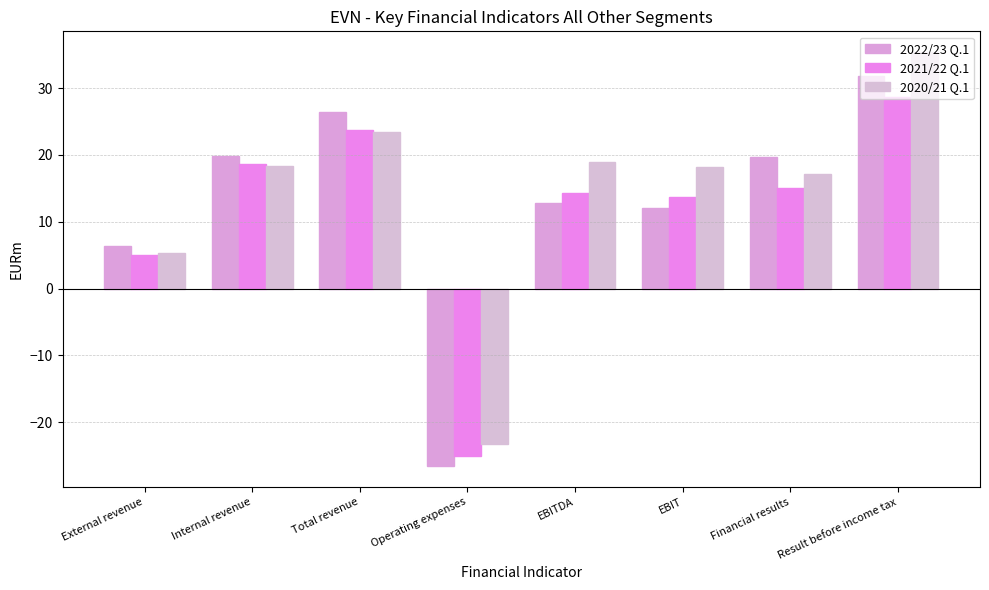

How many data points in 2022/23 Q.1 are less than 19?

4